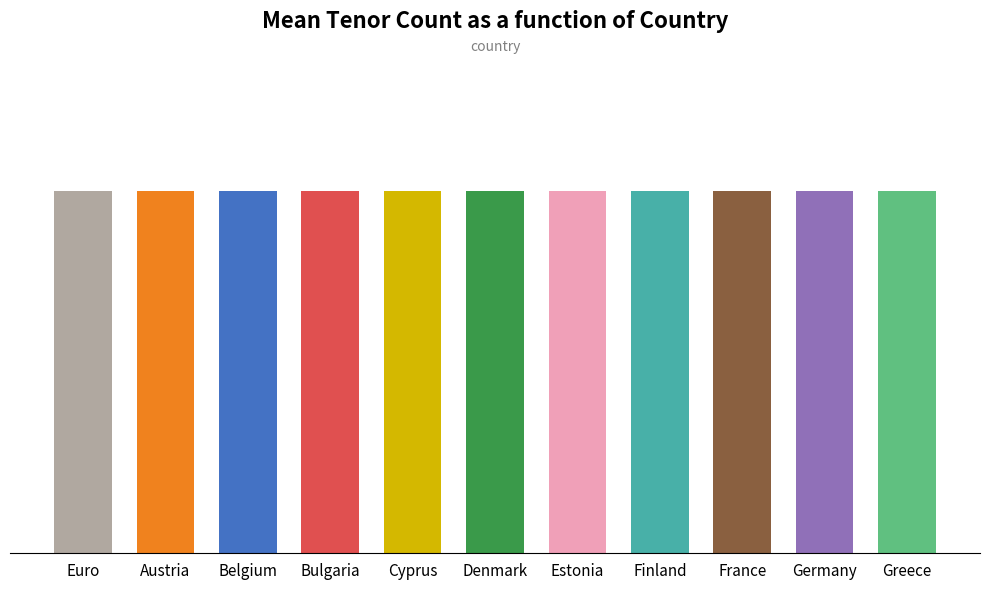

What is the label of the 6th bar from the left?

Denmark